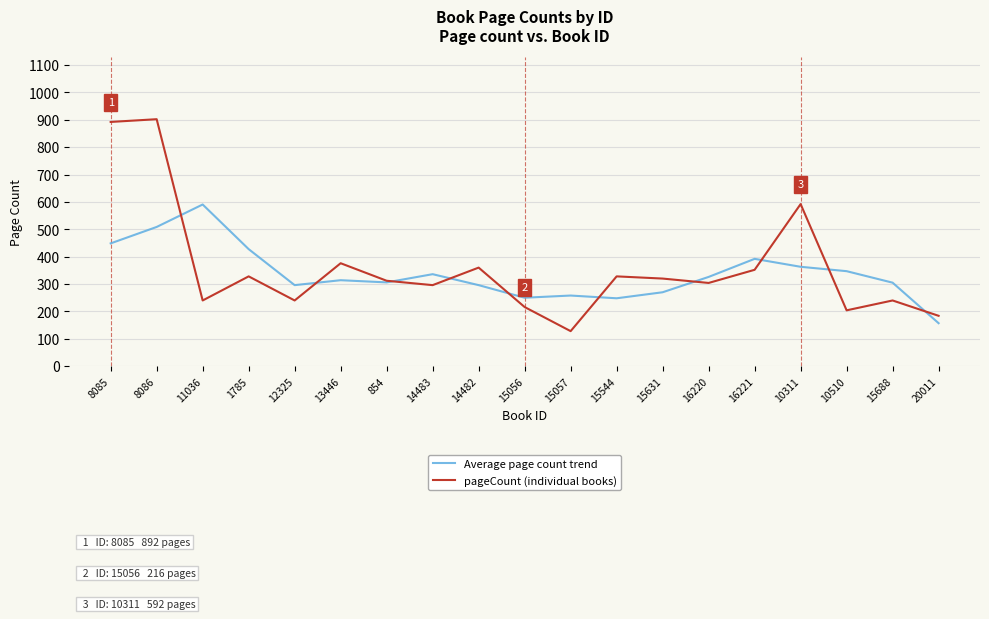

Between 11036 and 16220, which series saw the biggest shift?

Average page count trend